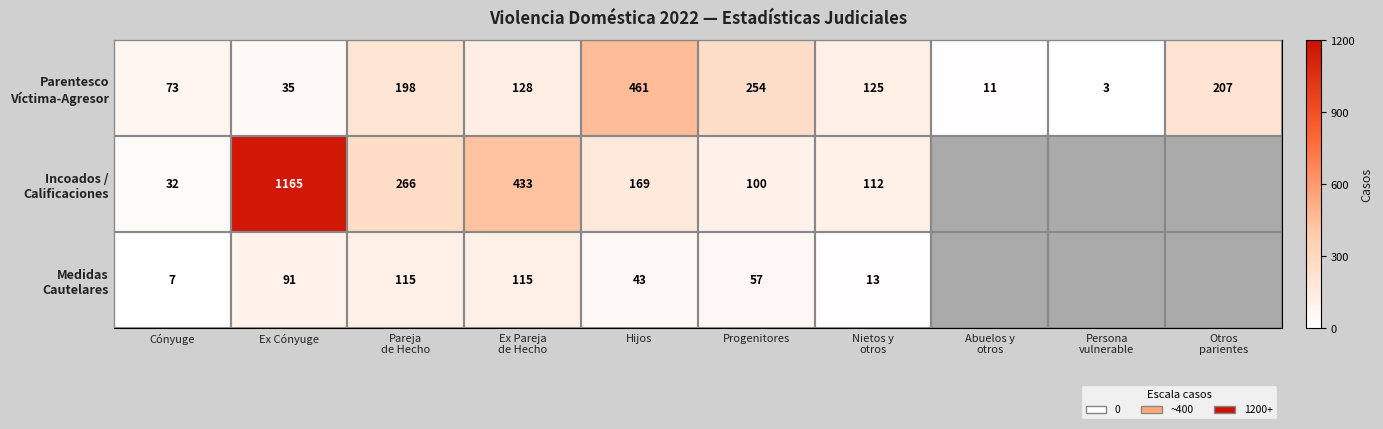

What is the total value across all series at Cónyuge?

112